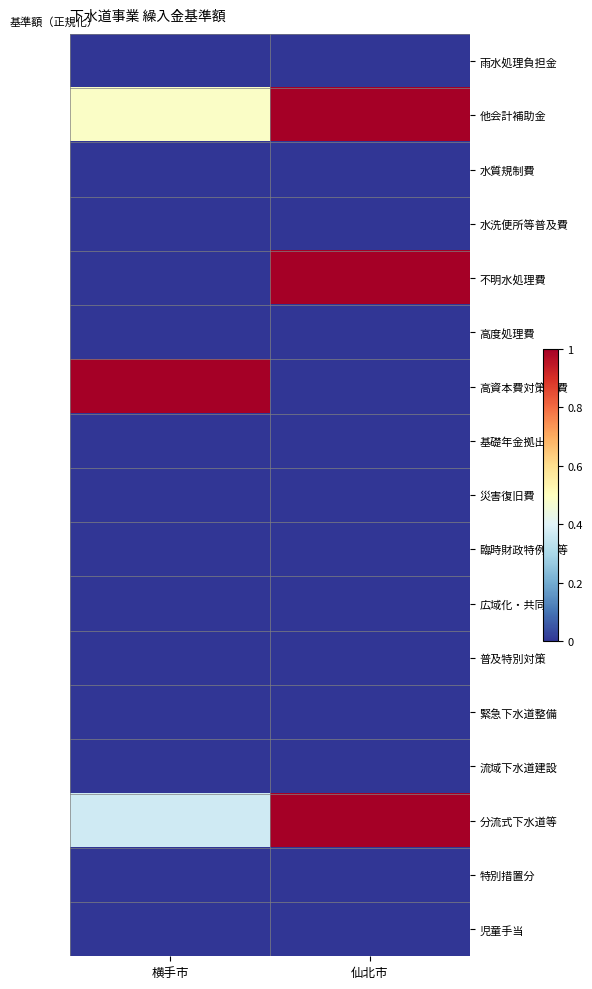

Reading left to right, list all the values displayed in this chart.

雨水処理負担金: 横手市=0.0	仙北市=0.0
他会計補助金: 横手市=0.5	仙北市=1.0
水質規制費: 横手市=0.0	仙北市=0.0
水洗便所等普及費: 横手市=0.0	仙北市=0.0
不明水処理費: 横手市=0.0	仙北市=1.0
高度処理費: 横手市=0.0	仙北市=0.0
高資本費対策経費: 横手市=1.0	仙北市=0.0
基礎年金拠出金: 横手市=0.0	仙北市=0.0
災害復旧費: 横手市=0.0	仙北市=0.0
臨時財政特例債等: 横手市=0.0	仙北市=0.0
広域化・共同化: 横手市=0.0	仙北市=0.0
普及特別対策: 横手市=0.0	仙北市=0.0
緊急下水道整備: 横手市=0.0	仙北市=0.0
流域下水道建設: 横手市=0.0	仙北市=0.0
分流式下水道等: 横手市=0.4	仙北市=1.0
特別措置分: 横手市=0.0	仙北市=0.0
児童手当: 横手市=0.0	仙北市=0.0